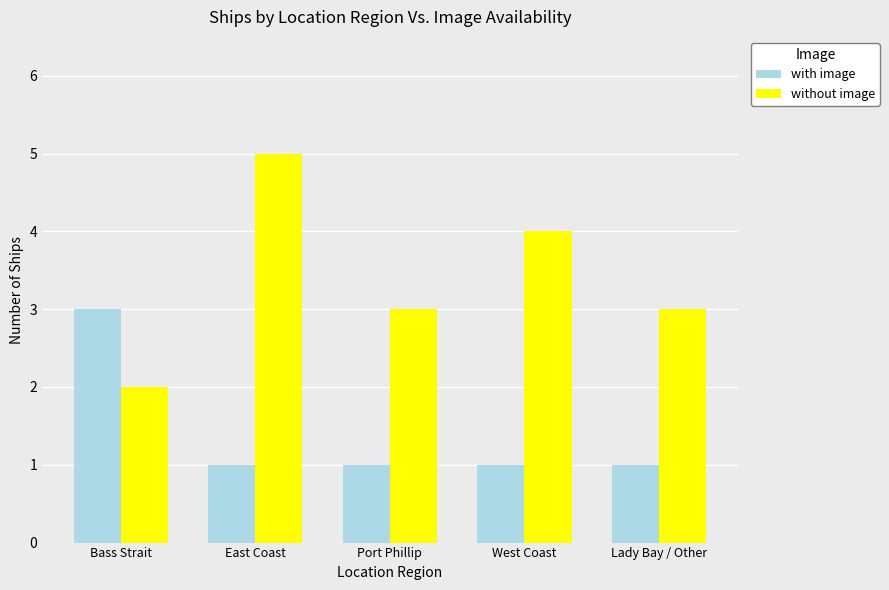

What is the value of the with image bar at the 2nd from the left?

1